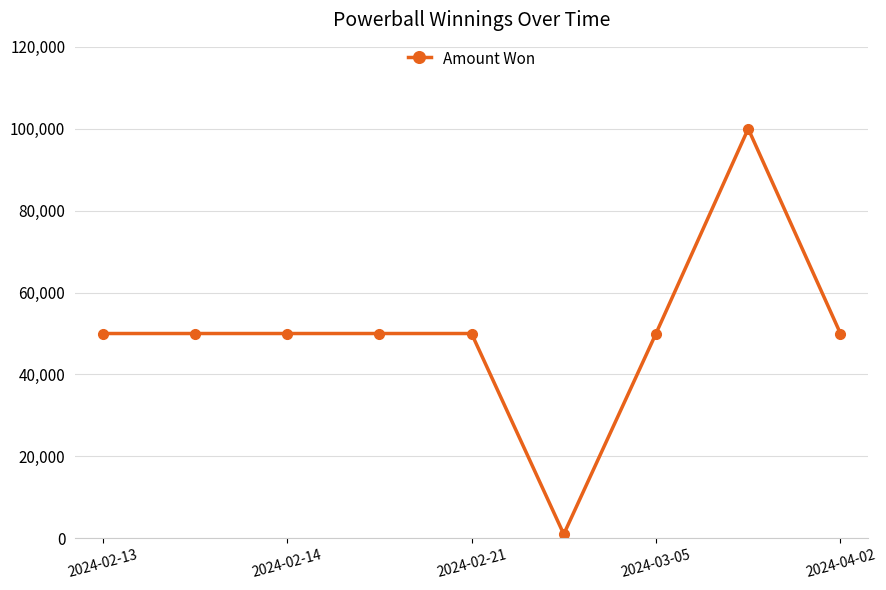

What is the smallest value displayed?

1000